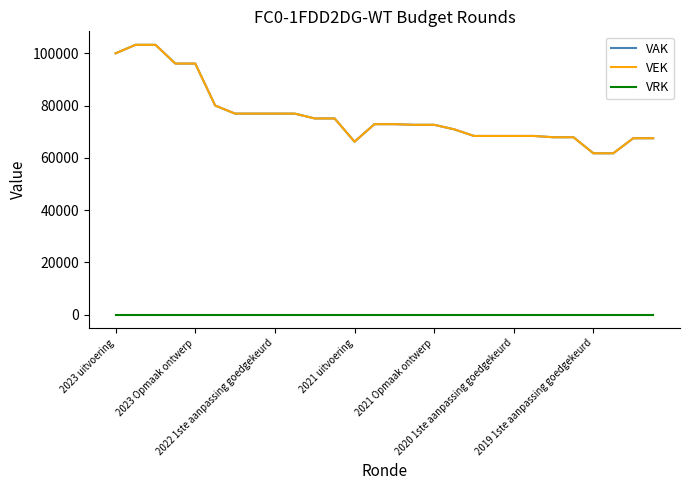

True or false: VRK and VEK intersect in this chart.

False